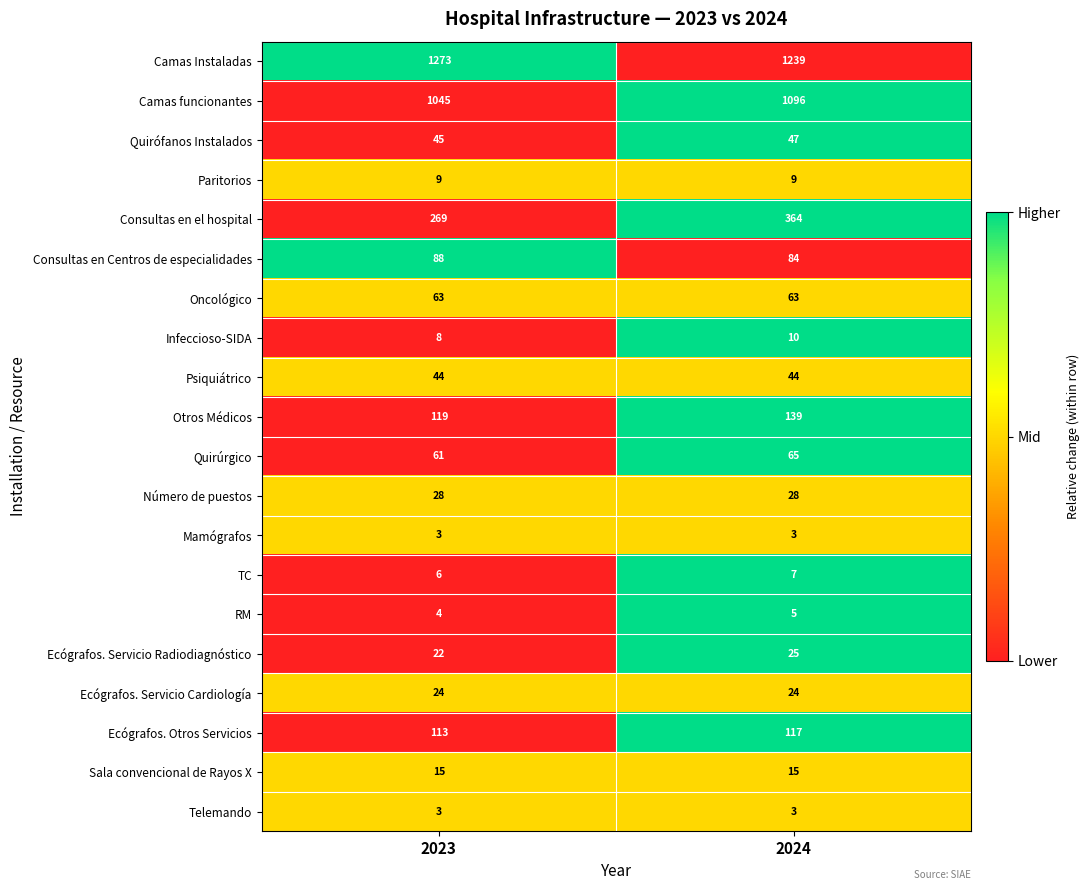

The value of Ecógrafos. Servicio Radiodiagnóstico at 2024 is 6. True or false?

False